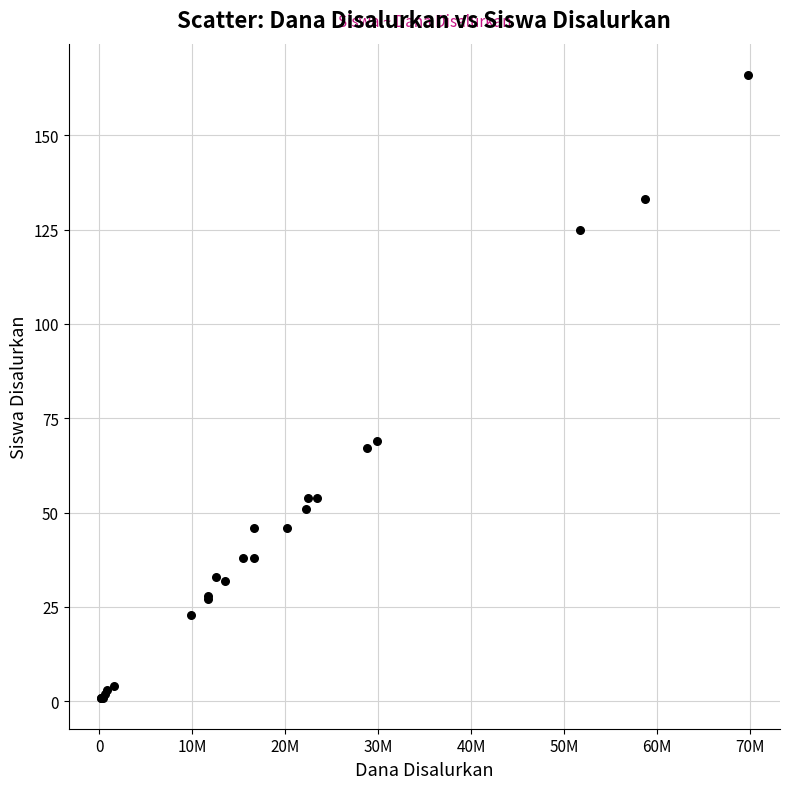

What Y value in the scatter plot is closest to 83?

69